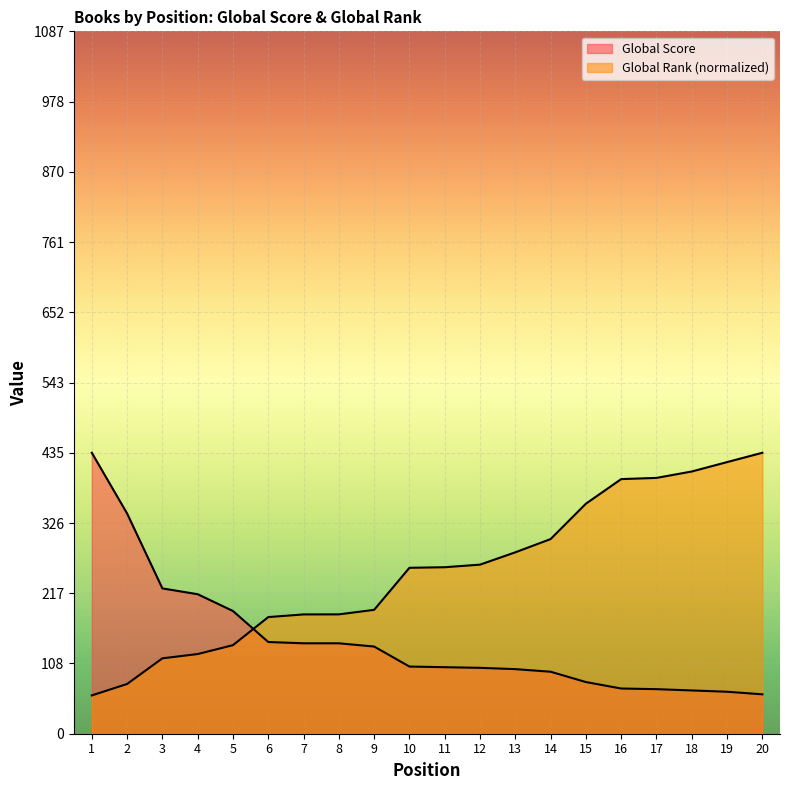

Reading left to right, what are all the values shown in this chart?

Global Score: 1=435.0	2=341.0	3=225.0	4=216.0	5=190.0	6=142.0	7=140.0	8=140.0	9=135.0	10=104.0	11=103.0	12=102.0	13=100.0	14=96.0	15=80.0	16=70.0	17=69.0	18=67.0	19=65.0	20=61.0
Global Rank (scaled): 1=59.3	2=77.0	3=116.7	4=123.4	5=137.1	6=180.6	7=184.7	8=184.8	9=191.8	10=256.9	11=257.8	12=261.8	13=280.9	14=301.4	15=356.1	16=394.2	17=396.1	18=406.0	19=420.5	20=435.0